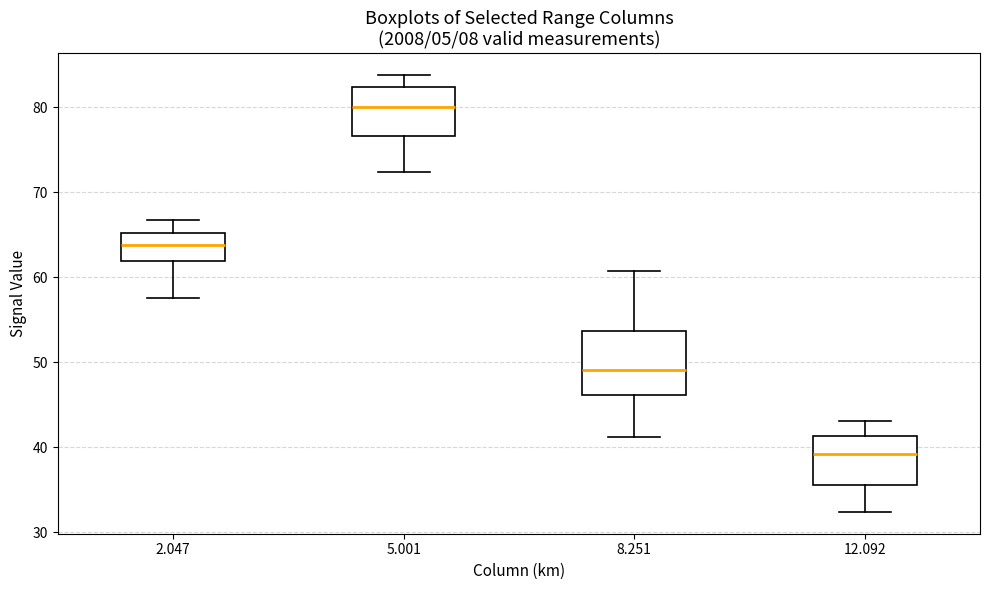

Comparing the boxes themselves (not the whiskers), which one is the tallest?

8.251